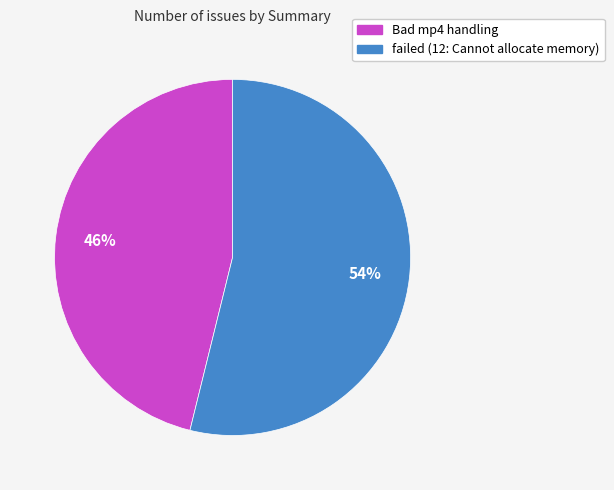

Is the sum of failed (12: Cannot allocate memory) and Bad mp4 handling greater than half?

Yes